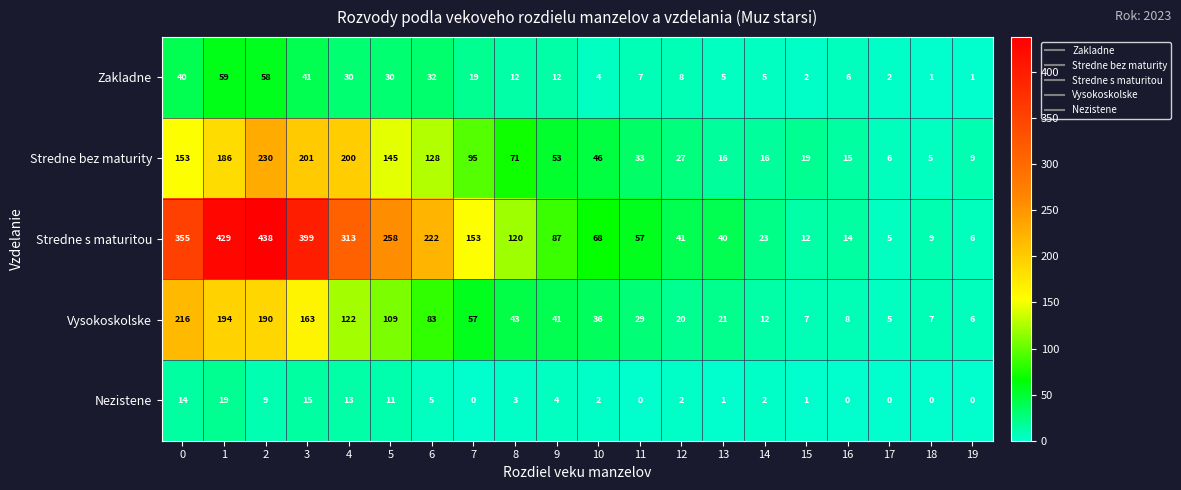

What is the spread (max minus min) of values at 11?

57